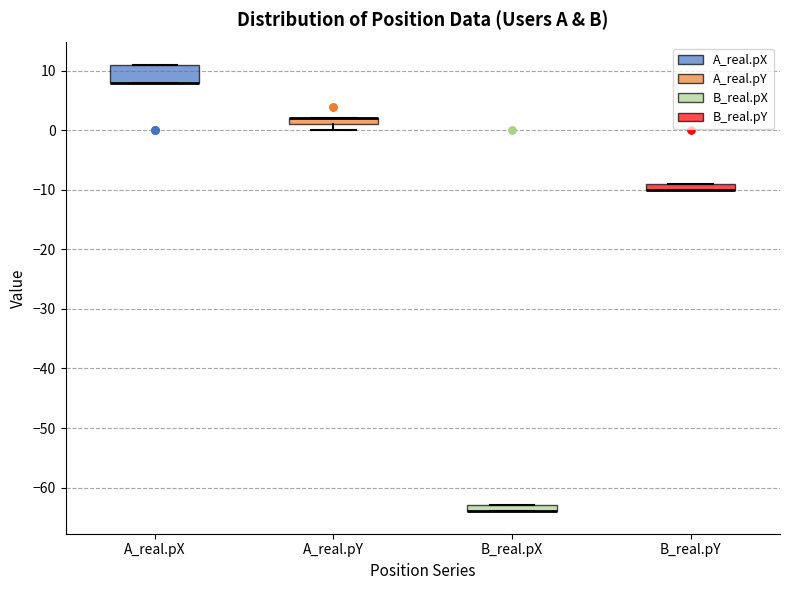

Which box is the tallest, from its lower edge to its upper edge?

A_real.pX